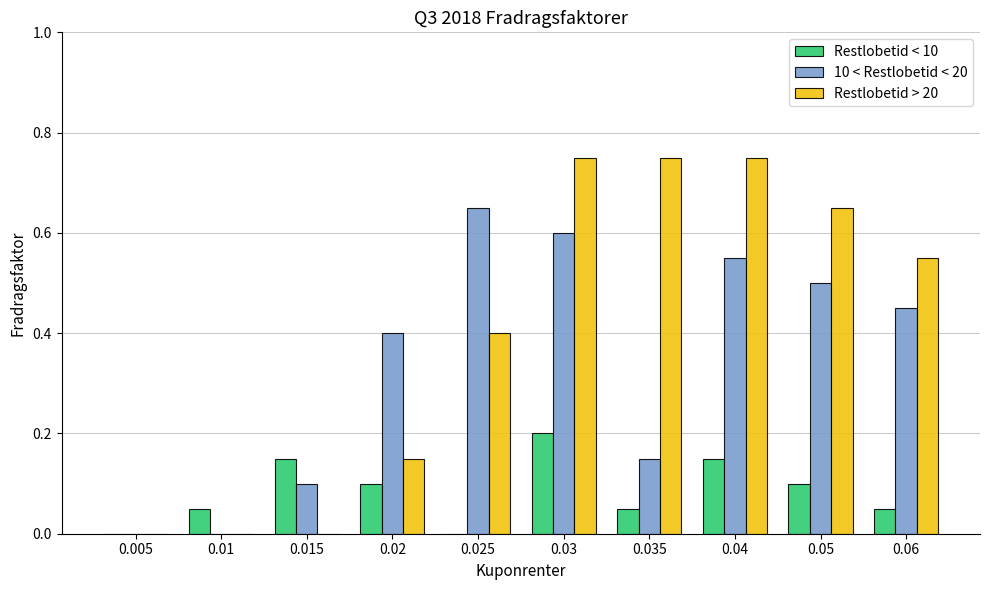

Which category has the highest value in the Restlobetid < 10 series?

0.03